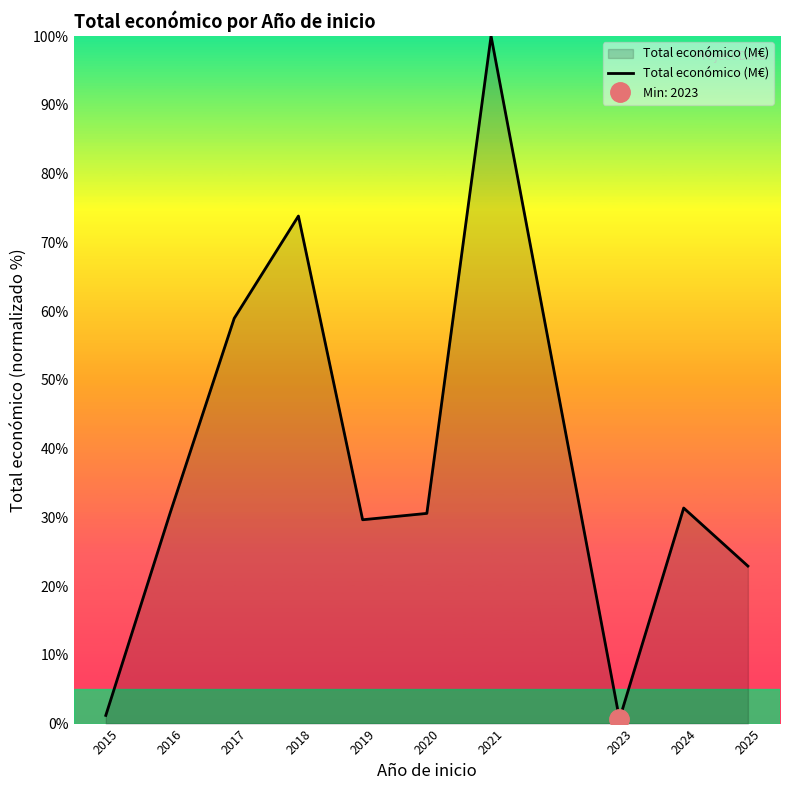

What is the greatest value displayed?

100.0